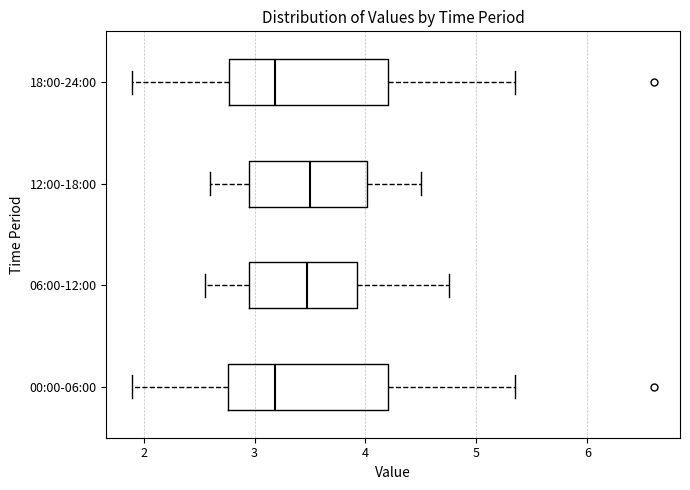

Reading bottom to top, read every box against the x-axis: the position of its median line, the range the box covers, and the ends of its whiskers. The values are not printed on the chart, so give them approximately, as read against the axis.

00:00-06:00: median 3.2, box 2.8 to 4.2, whiskers 1.9 to 5.4
06:00-12:00: median 3.5, box 3.0 to 3.9, whiskers 2.6 to 4.8
12:00-18:00: median 3.5, box 3.0 to 4.0, whiskers 2.6 to 4.5
18:00-24:00: median 3.2, box 2.8 to 4.2, whiskers 1.9 to 5.4